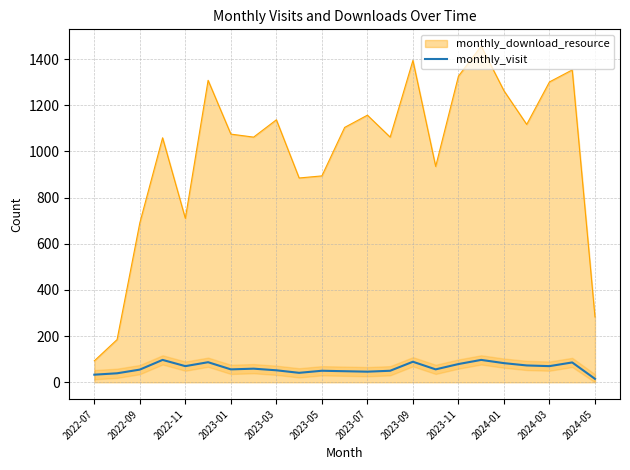

Reading right to left, what are all the values shown in this chart?

15	86	70	73	83	97	79	56	89	50	46	48	50	41	52	59	56	87	70	97	55	39	33